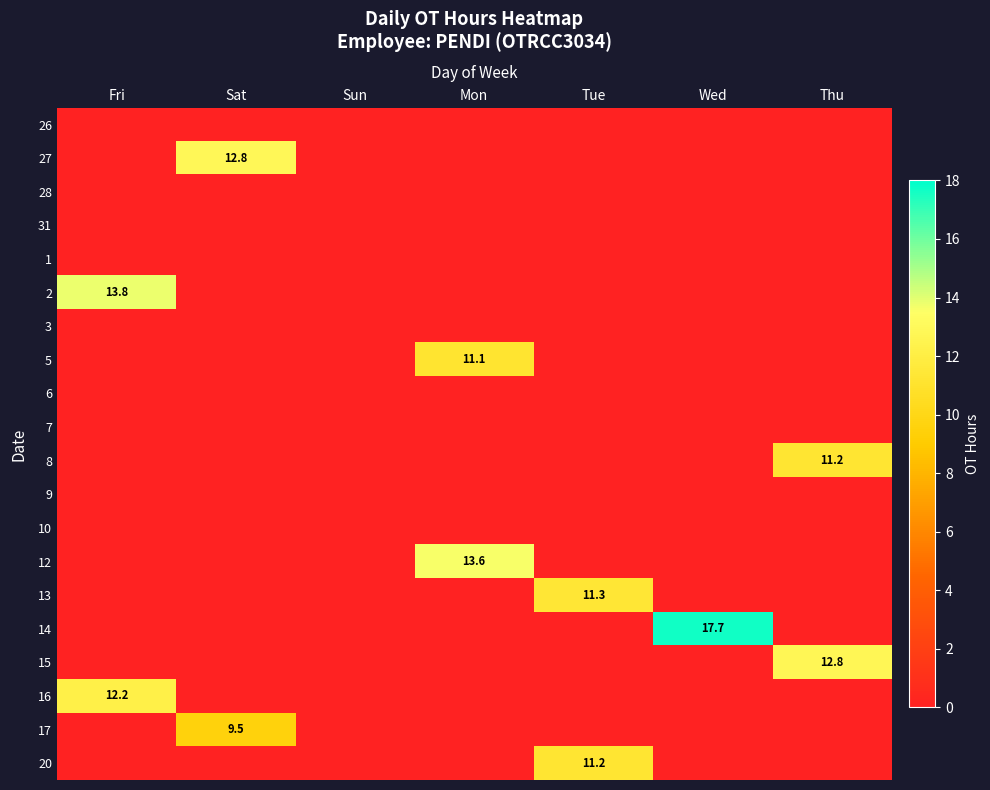

True or false: 13 has a value of 11.3 at Tue.

True